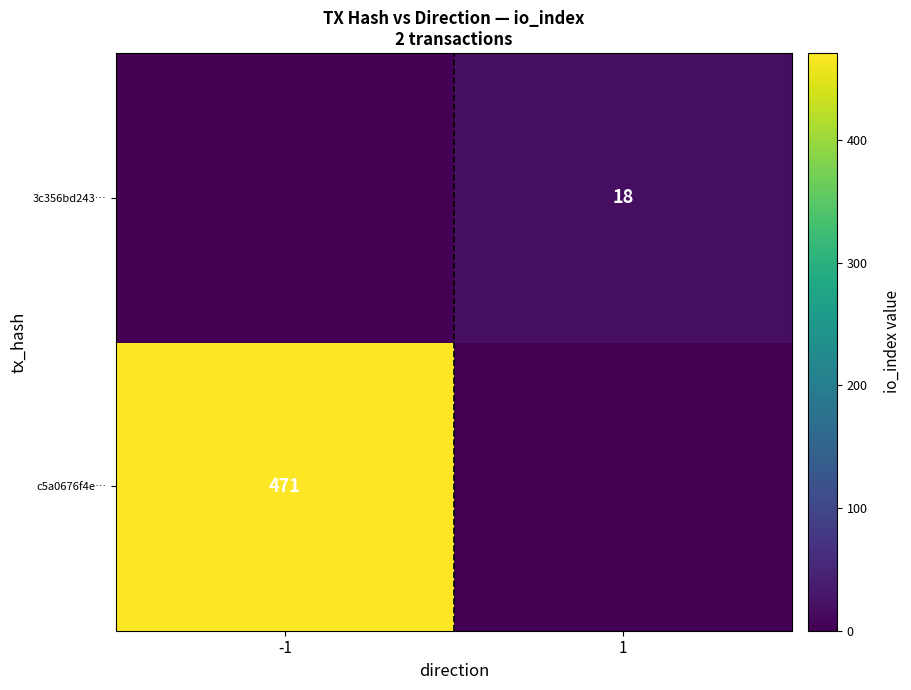

Is it true that c5a0676f4e… equals 173 at -1?

False